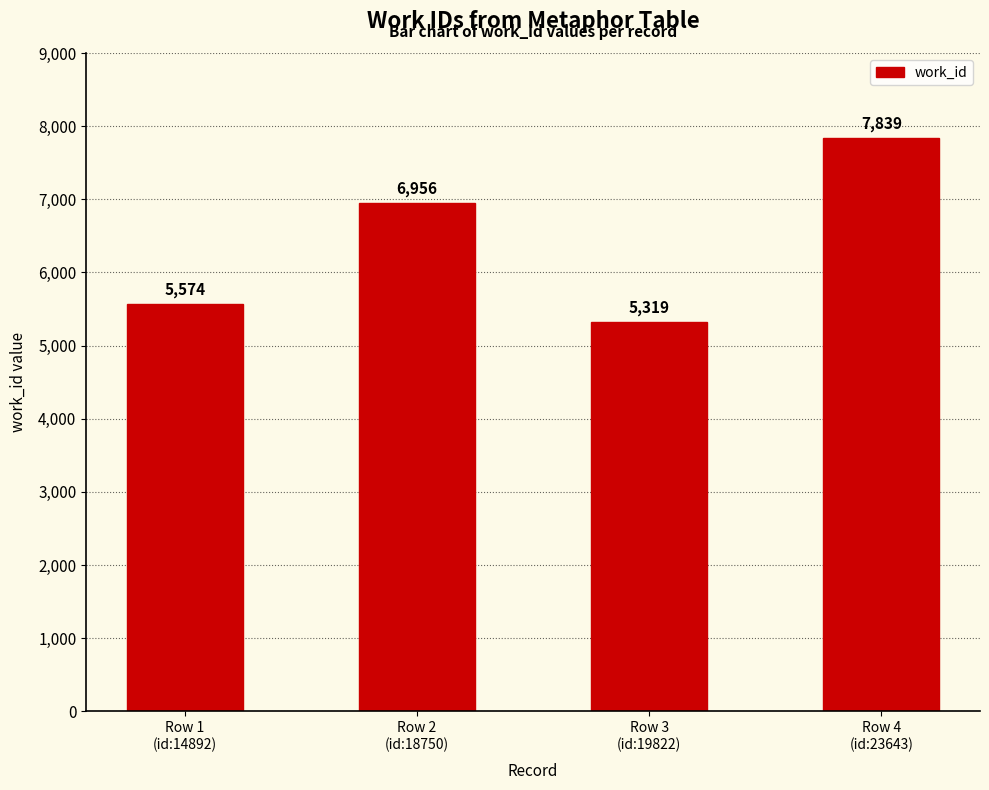

Reading left to right, extract all data points from this chart.

Row 1
(id:14892)=5574	Row 2
(id:18750)=6956	Row 3
(id:19822)=5319	Row 4
(id:23643)=7839